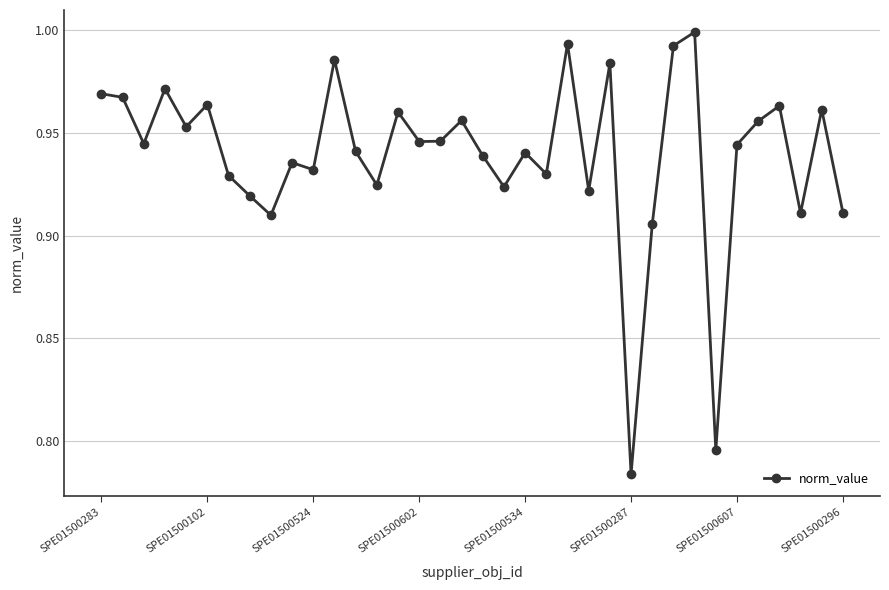

How many lines are shown in the chart?

1